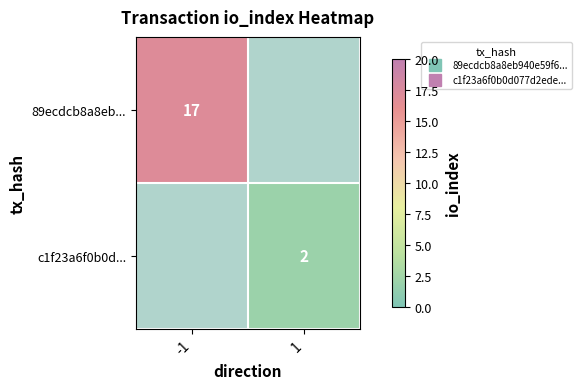

Which category has the lowest value in the c1f23a6f0b0d077d2ede70b1303133628a08d55... series?

-1